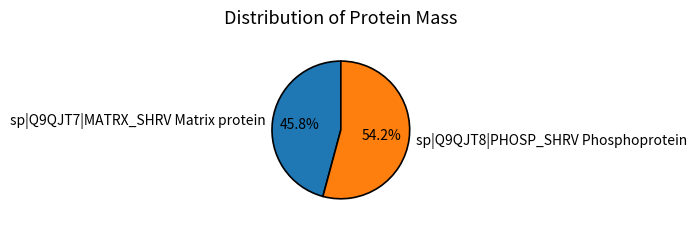

How many segments does this pie chart have?

2